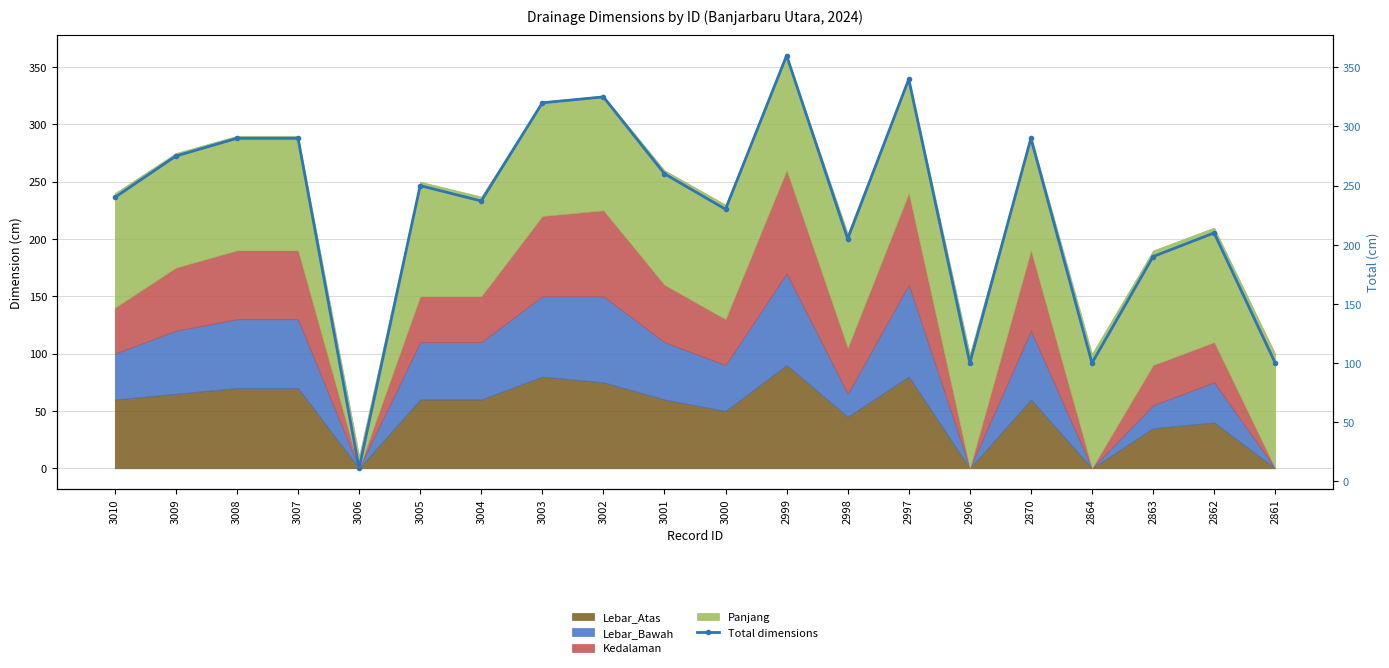

Is it true that the value at 2861 is 52?

False